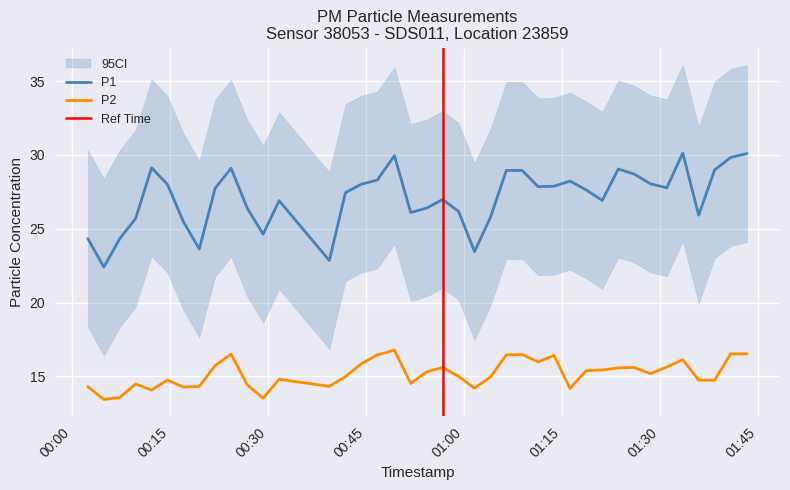

True or false: P2 and P1 intersect in this chart.

False